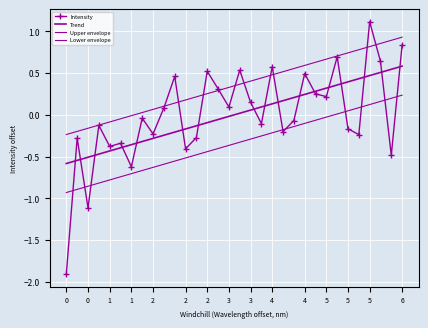

What is the difference between the maximum and minimum values?

3.0